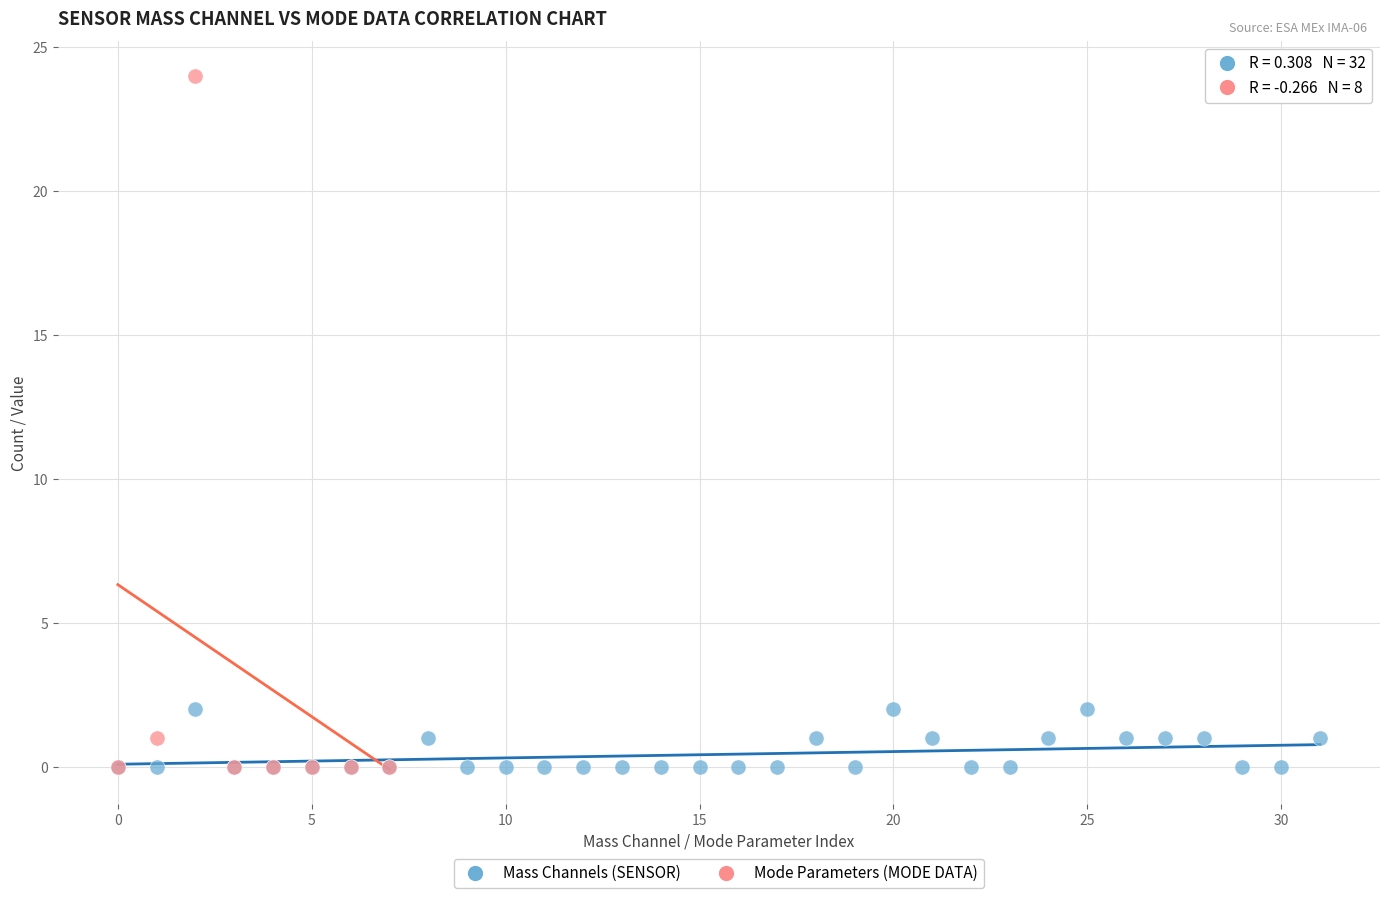

Which series has the widest spread of Y values?

Mode Parameters (MODE DATA)